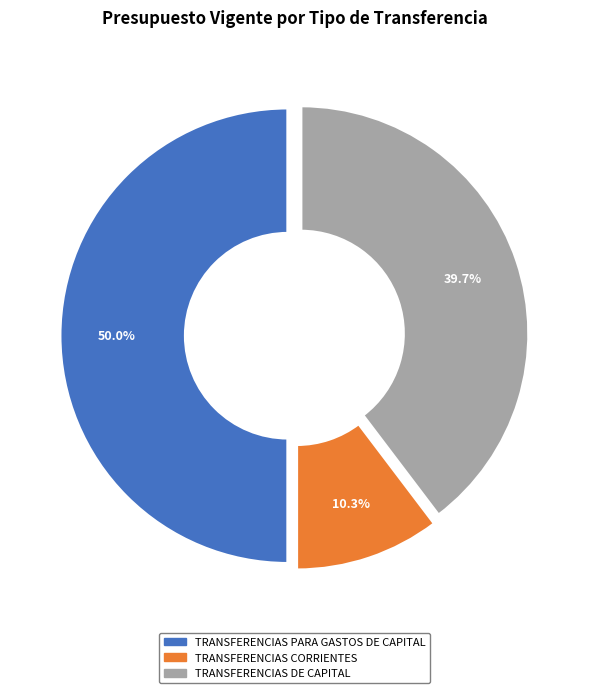

How many slices are in this pie chart?

3